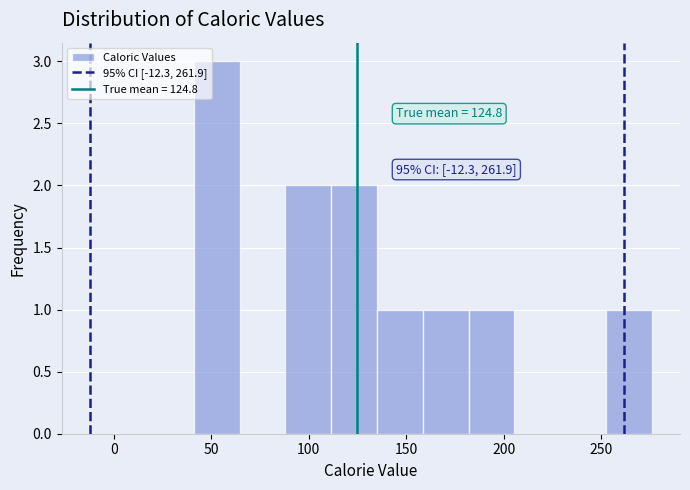

Over which range of the x-axis is the bar tallest?

40 to 65